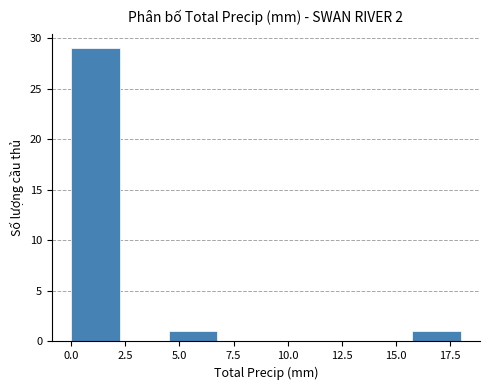

Over which range of the x-axis is the bar tallest?

0.00 to 2.25